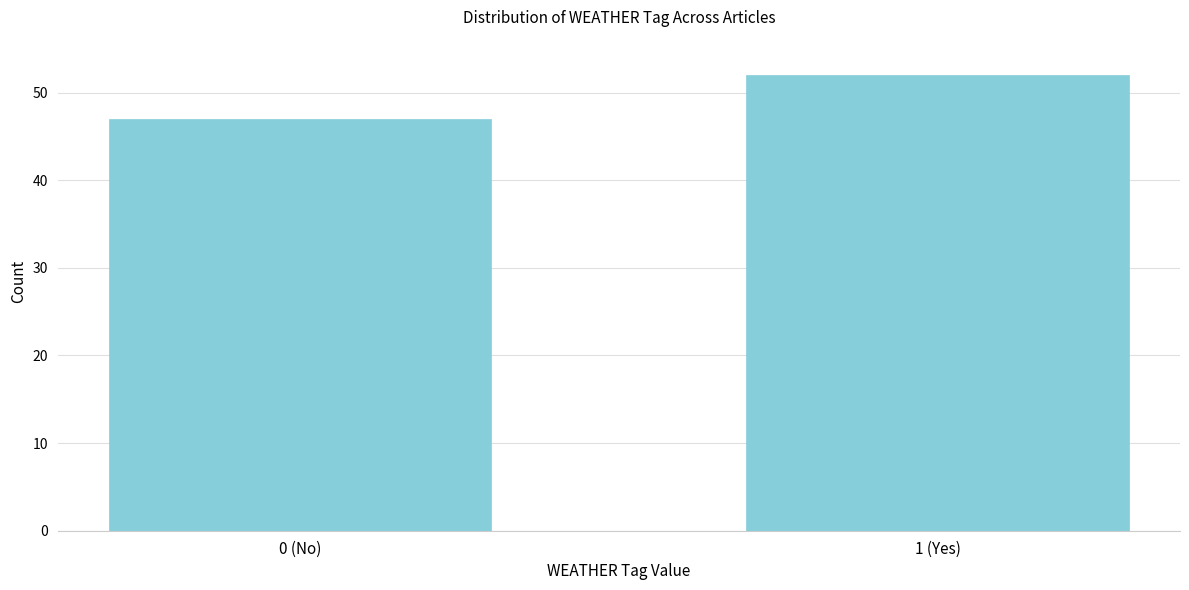

Reading right to left, list all the values displayed in this chart.

1 (Yes)=52	0 (No)=47